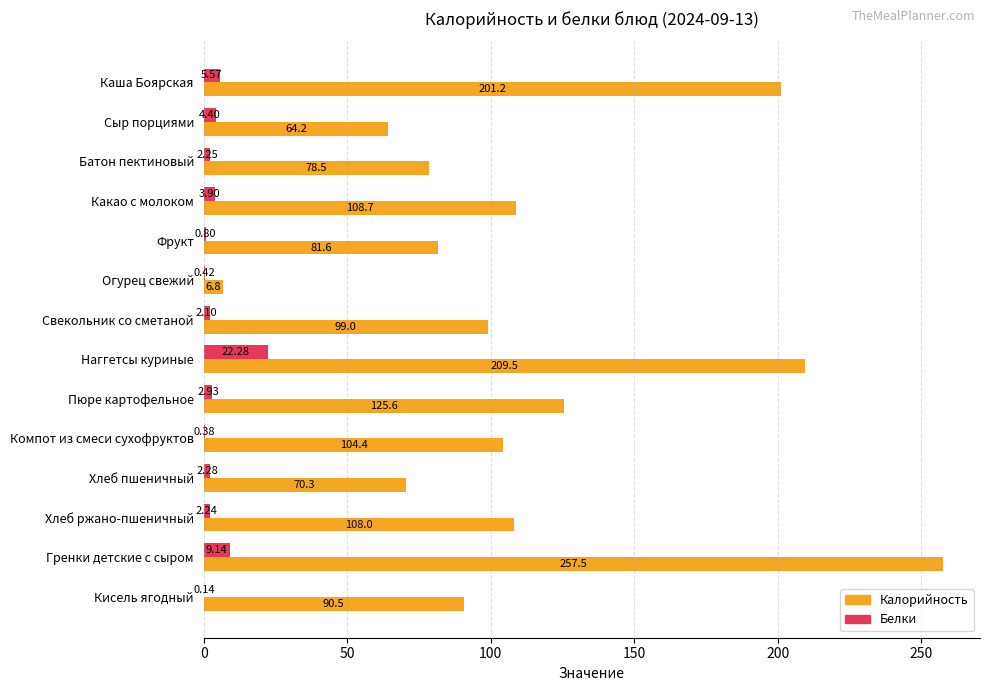

Which series has the largest total across all categories?

Калорийность